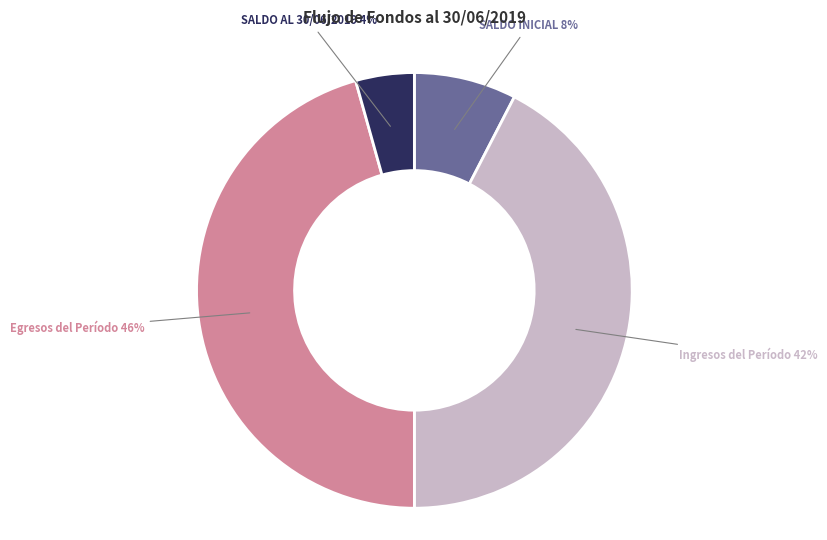

How many slices are in this pie chart?

4